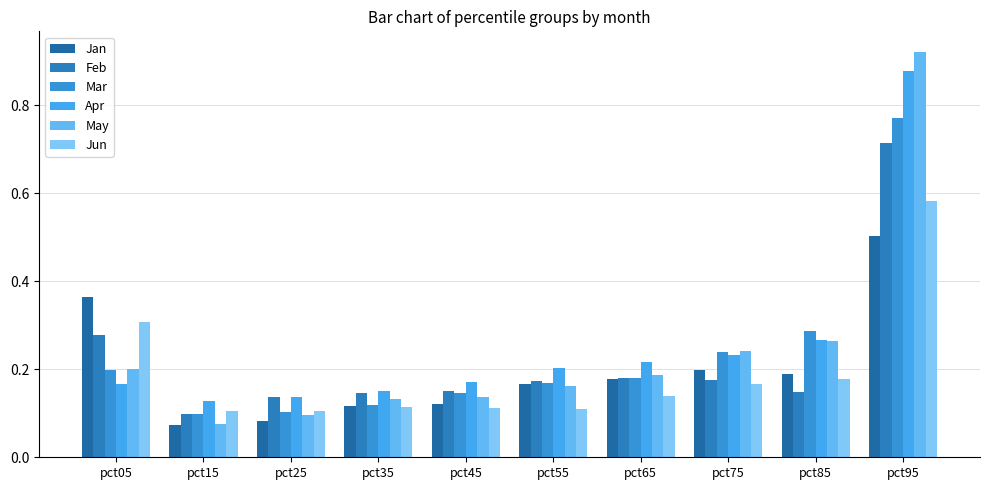

What is the approximate value of Mar at pct05?

0.2